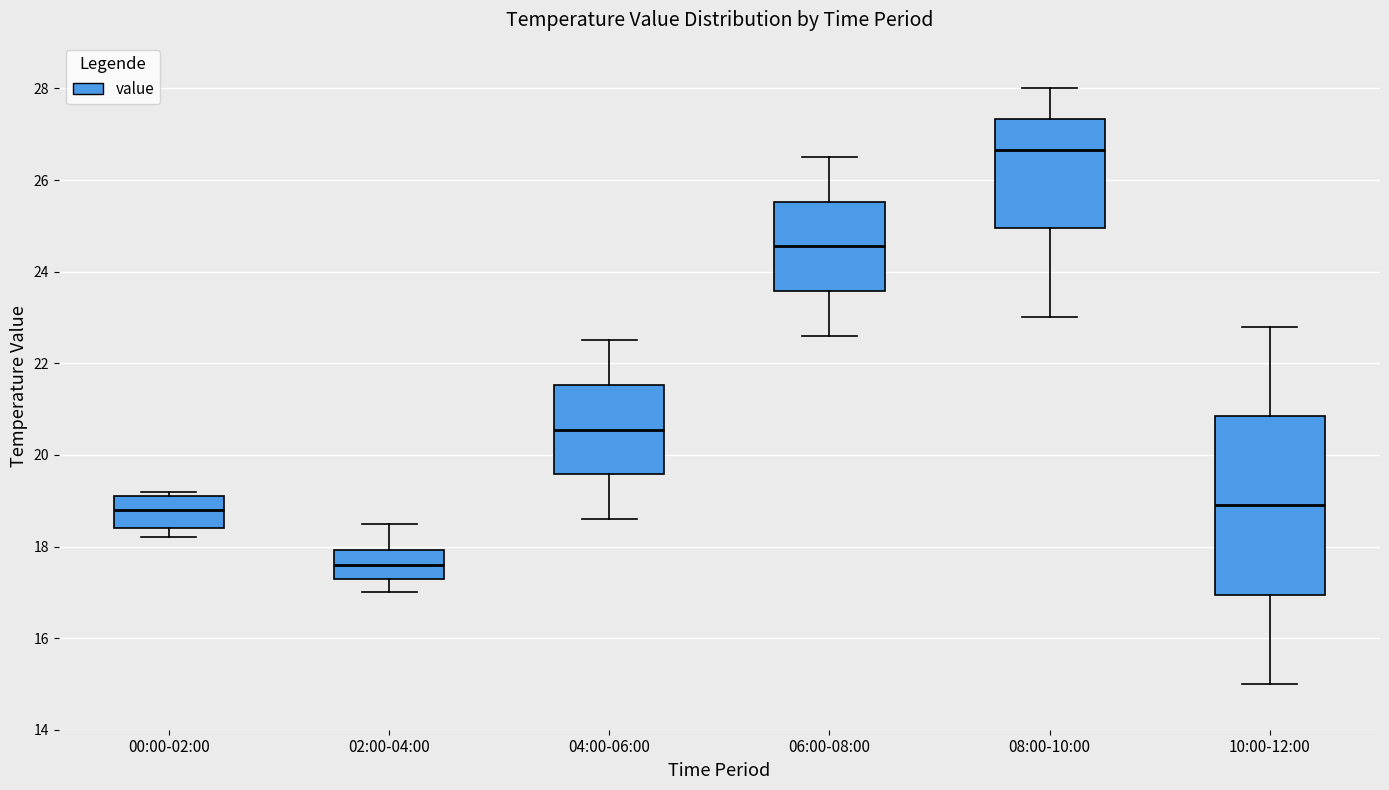

Which box is the tallest, from its lower edge to its upper edge?

10:00-12:00